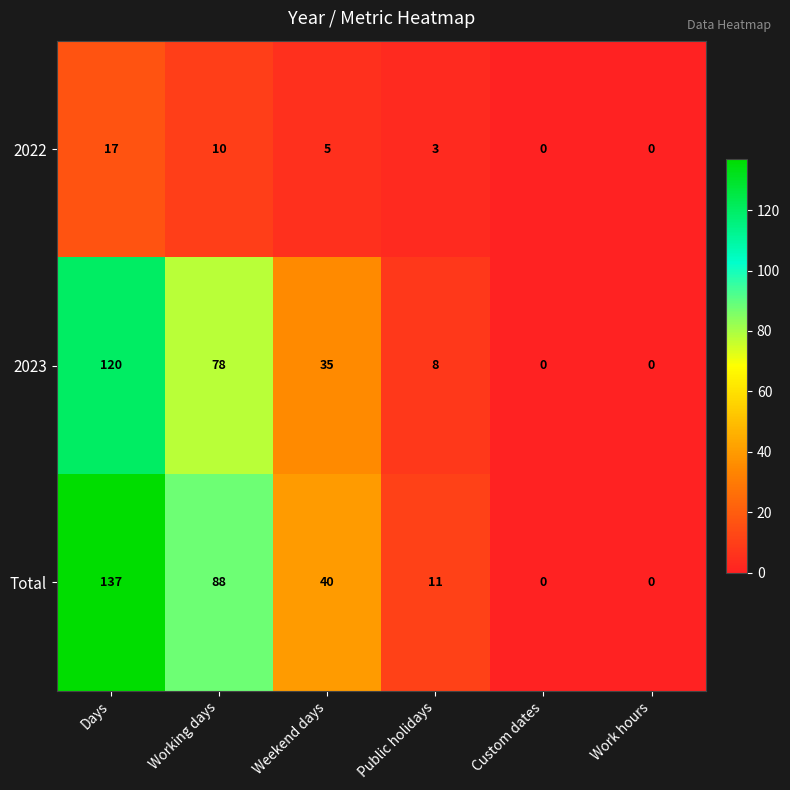

At Weekend days, list the series in order from smallest to largest.

2022, 2023, Total